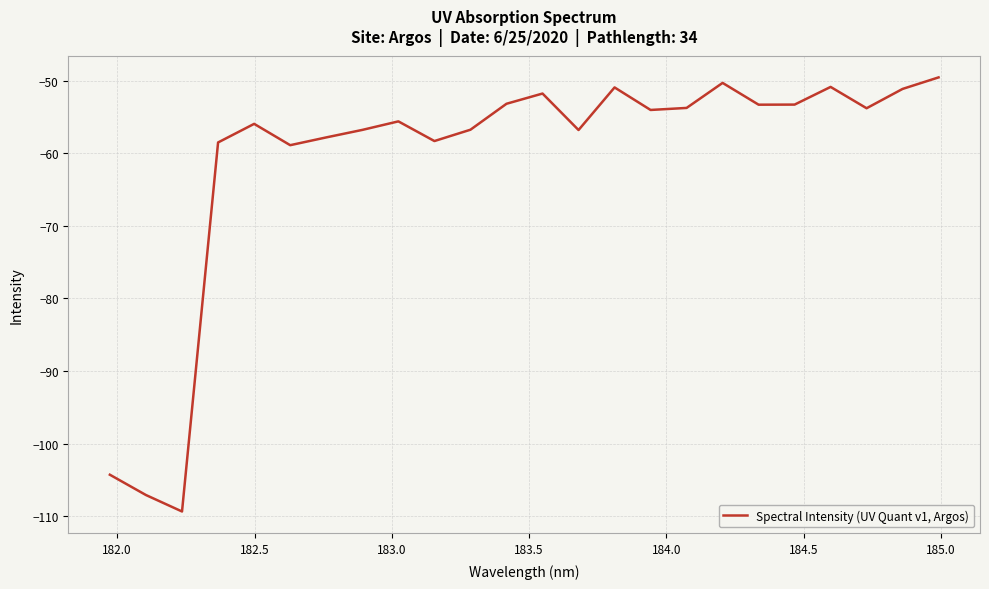

What is the greatest value displayed?

-49.5